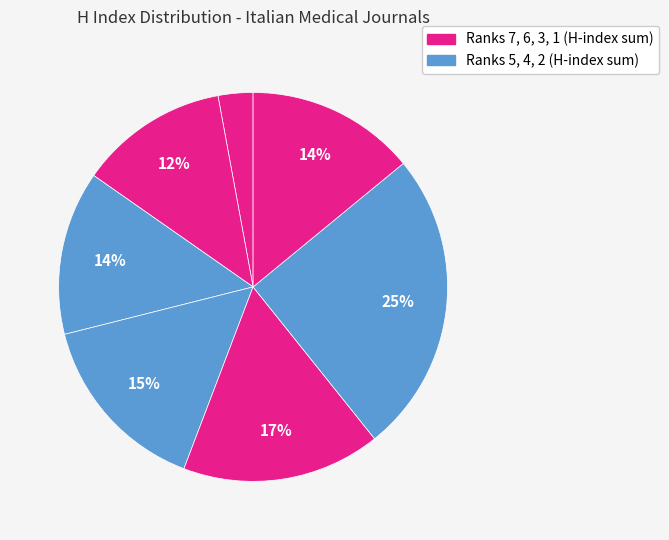

Count the number of slices in the pie.

7